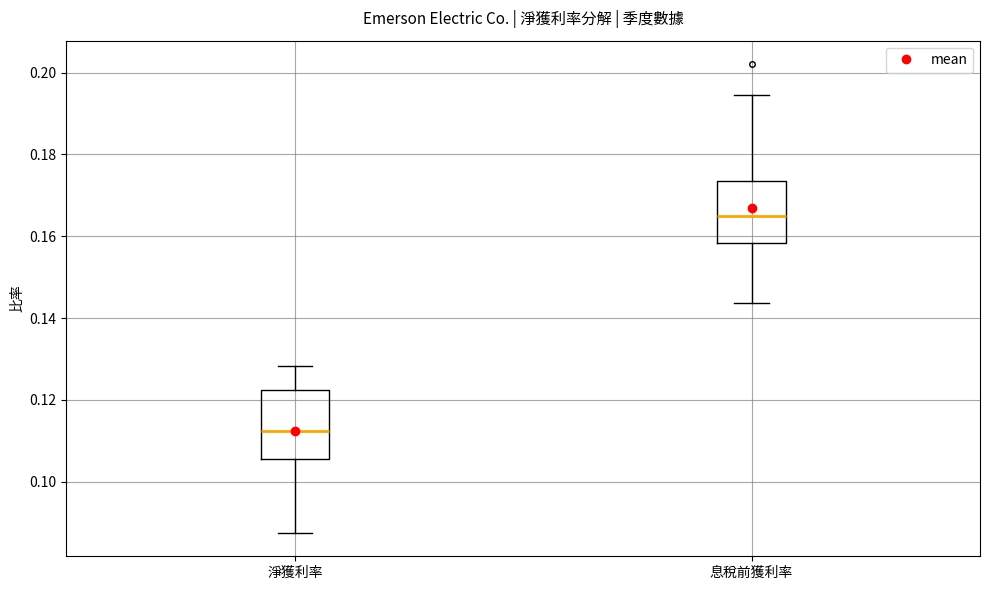

Where does the lower whisker of the box for 淨獲利率 end on the y-axis? The values are not printed on the chart, so give them approximately, as read against the axis.

0.088